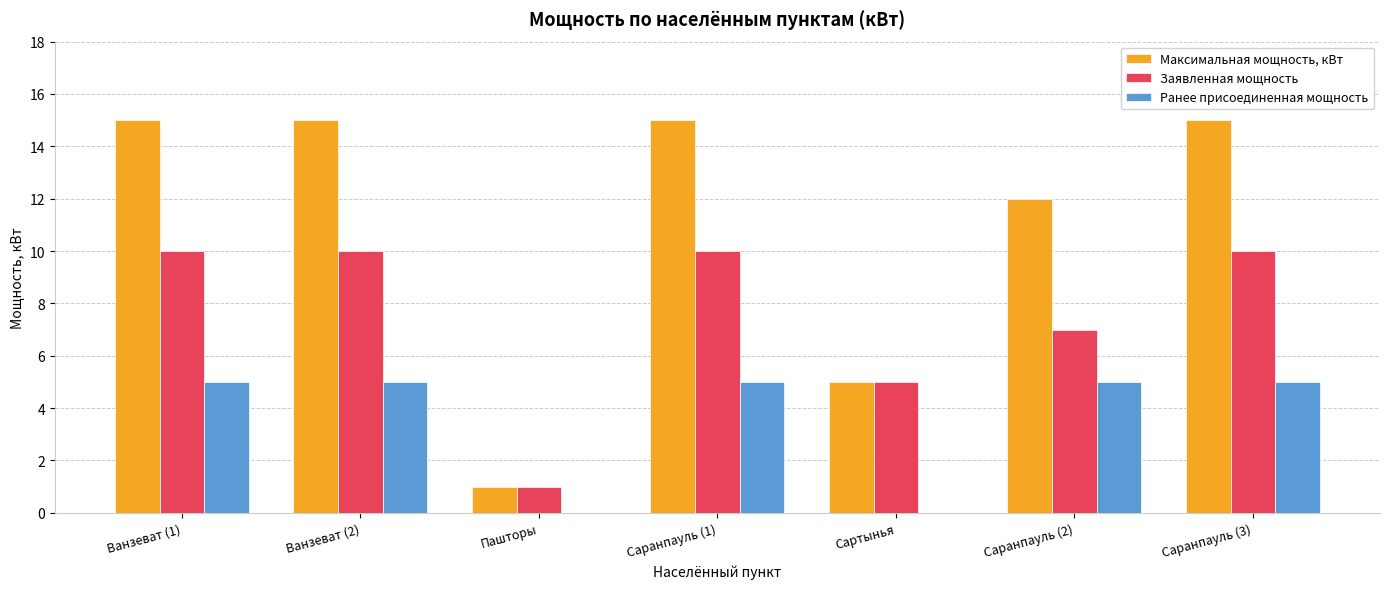

Is it true that Максимальная мощность, кВт equals 12 at Саранпауль (2)?

True